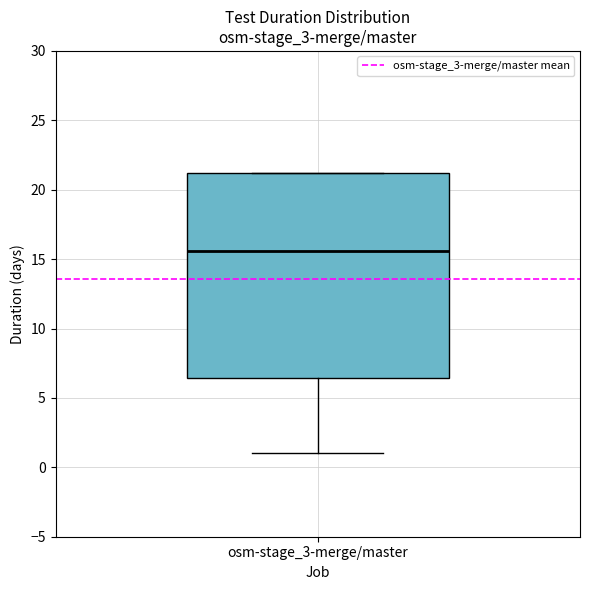

Read this box plot against the y-axis: the position of the median line, the range covered by the box, and the ends of both whiskers. The values are not printed on the chart, so give them approximately, as read against the axis.

median 15.5, box 6.5 to 21.0, whiskers 1.0 to 21.0